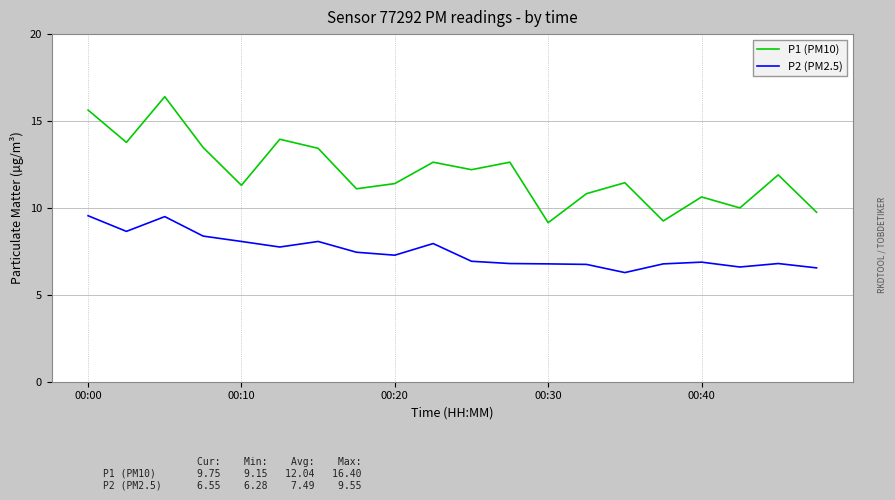

What is the average value of the P1 (PM10) series?

12.0